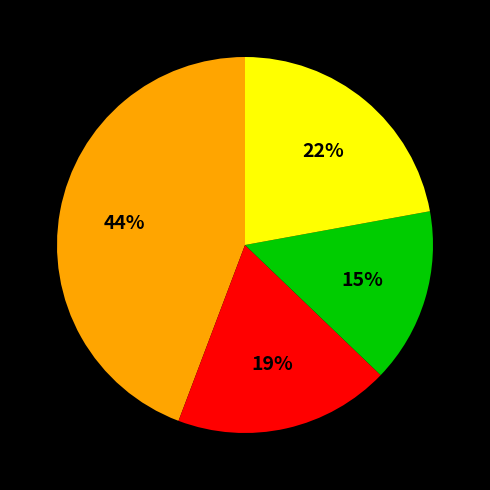

Is there any slice that represents more than half of the pie?

No